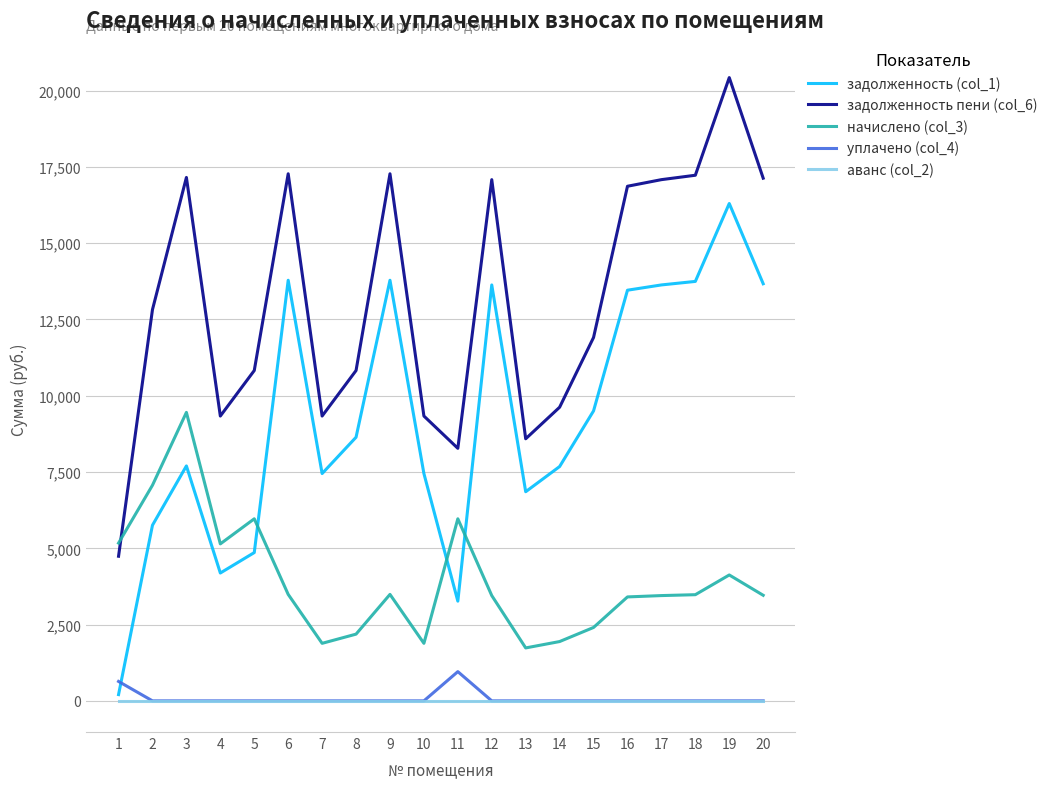

How many lines are shown in the chart?

5